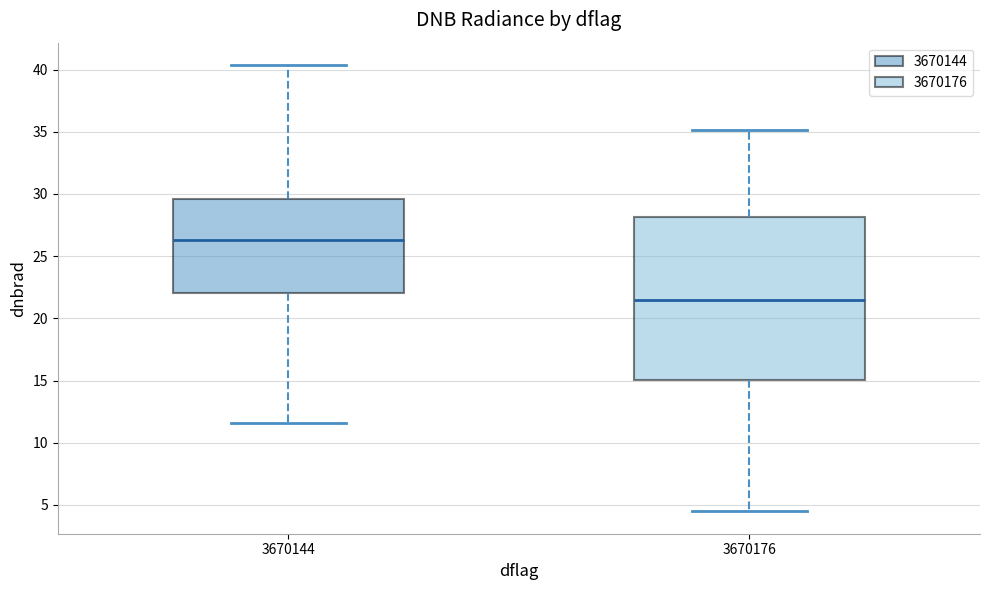

Which box is the tallest, from its lower edge to its upper edge?

3670176